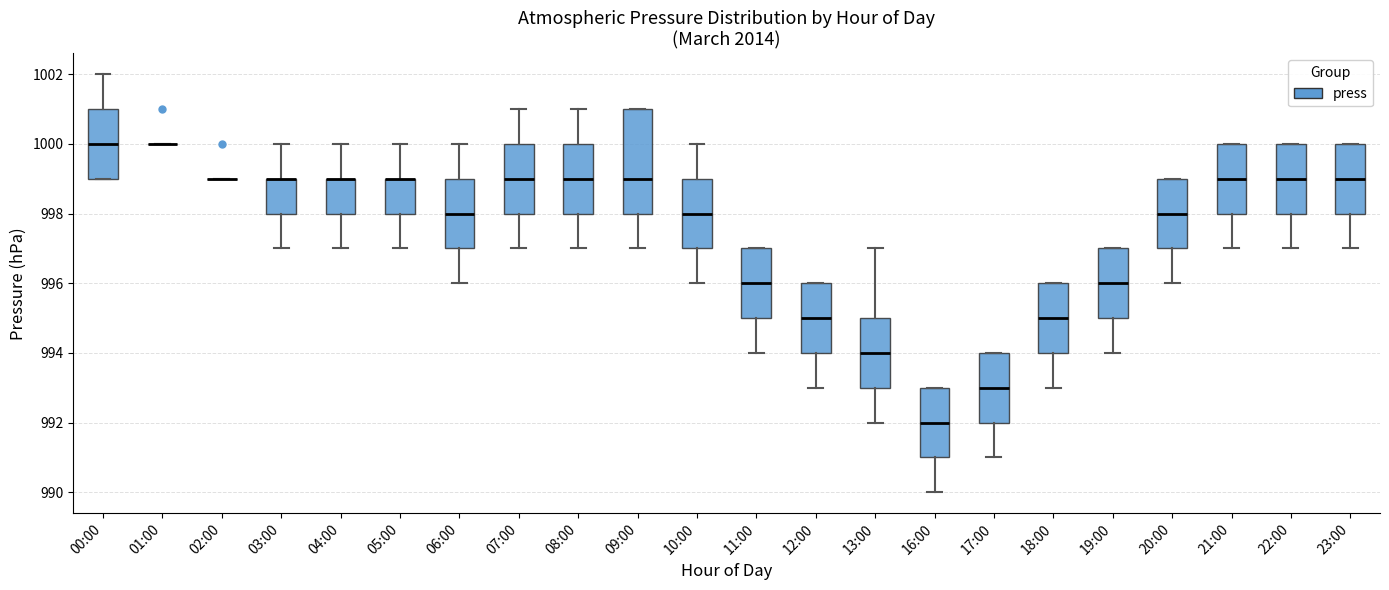

Where does the lower whisker of the box for 17:00 end on the y-axis? The values are not printed on the chart, so give them approximately, as read against the axis.

991